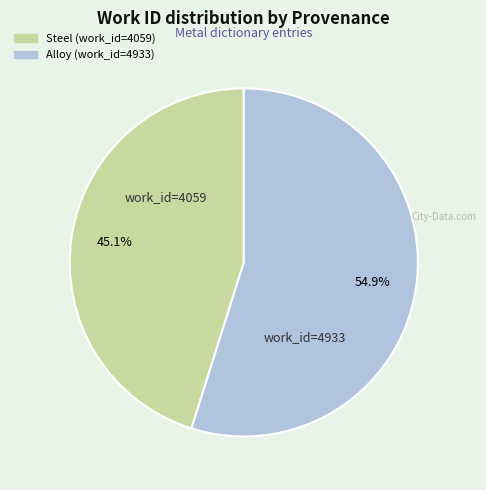

Is there any slice that represents more than half of the pie?

Yes